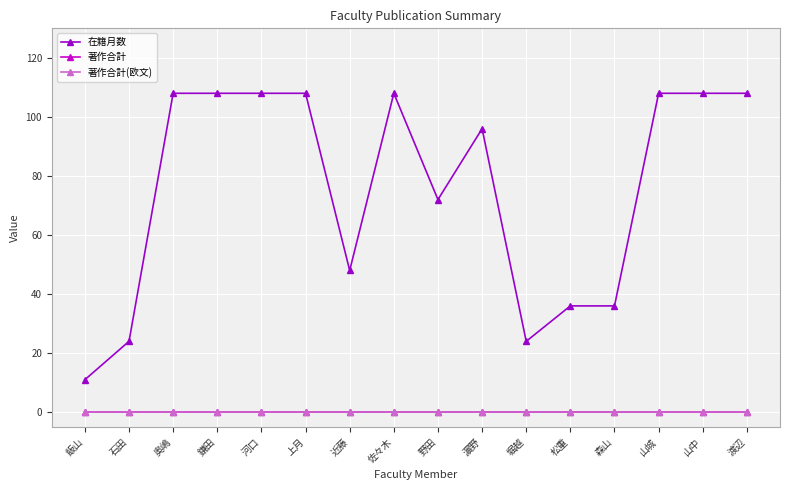

Reading left to right, extract all data points from this chart.

在籍月数: 飯山=11	石田=24	奥嶋=108	鎌田=108	河口=108	上月=108	近藤=48	佐々木=108	野田=72	濵野=96	堀越=24	松重=36	森山=36	山城=108	山中=108	渡辺=108
著作合計: 飯山=0	石田=0	奥嶋=0	鎌田=0	河口=0	上月=0	近藤=0	佐々木=0	野田=0	濵野=0	堀越=0	松重=0	森山=0	山城=0	山中=0	渡辺=0
著作合計(欧文): 飯山=0	石田=0	奥嶋=0	鎌田=0	河口=0	上月=0	近藤=0	佐々木=0	野田=0	濵野=0	堀越=0	松重=0	森山=0	山城=0	山中=0	渡辺=0